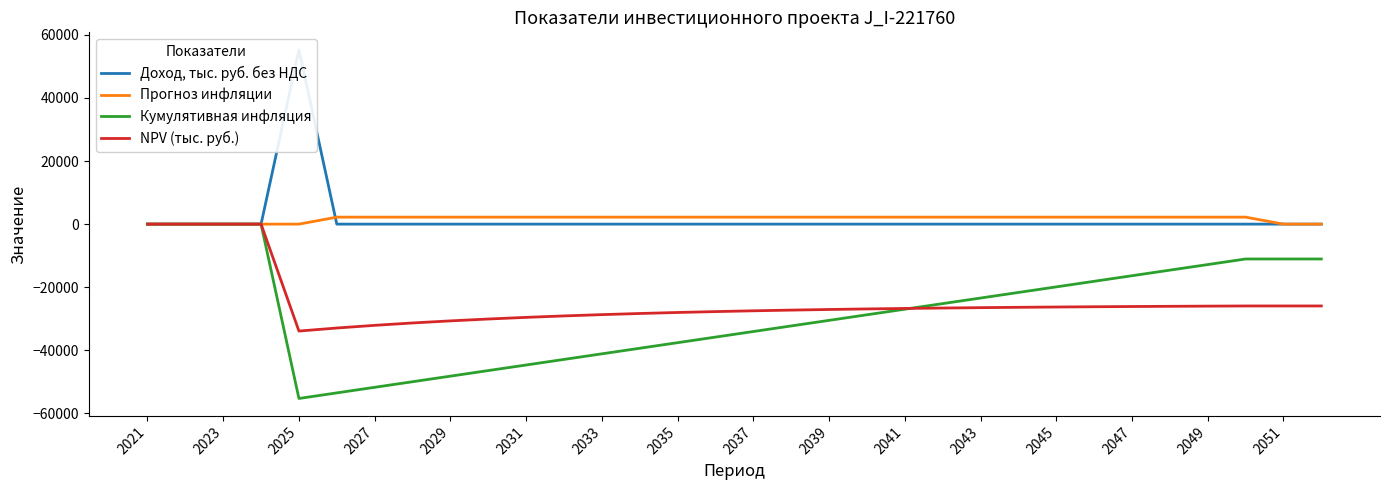

Reading right to left, extract all data points from this chart.

Доход, тыс. руб. без НДС: 0.0	0.0	0.0	0.0	0.0	0.0	0.0	0.0	0.0	0.0	0.0	0.0	0.0	0.0	0.0	0.0	0.0	0.0	0.0	0.0	0.0	0.0	0.0	0.0	0.0	0.0	0.0	55269.2	0.0	0.0	0.0	0.0
Прогноз инфляции: 0.0	0.0	2210.8	2210.8	2210.8	2210.8	2210.8	2210.8	2210.8	2210.8	2210.8	2210.8	2210.8	2210.8	2210.8	2210.8	2210.8	2210.8	2210.8	2210.8	2210.8	2210.8	2210.8	2210.8	2210.8	2210.8	2210.8	0.0	0.0	0.0	0.0	0.0
Кумулятивная инфляция: -11053.8	-11053.8	-11053.8	-12822.5	-14591.1	-16359.7	-18128.3	-19896.9	-21665.5	-23434.2	-25202.8	-26971.4	-28740.0	-30508.6	-32277.2	-34045.8	-35814.5	-37583.1	-39351.7	-41120.3	-42888.9	-44657.5	-46426.2	-48194.8	-49963.4	-51732.0	-53500.6	-55269.2	0.0	0.0	0.0	0.0
NPV (тыс. руб.): -25946.6	-25946.6	-25946.6	-25997.7	-26055.5	-26120.7	-26194.4	-26277.7	-26371.9	-26478.2	-26598.4	-26734.3	-26887.8	-27061.2	-27257.2	-27478.6	-27728.9	-28011.7	-28331.2	-28692.3	-29100.3	-29561.4	-30082.4	-30671.2	-31336.5	-32088.2	-32937.7	-33897.7	0.0	0.0	0.0	0.0